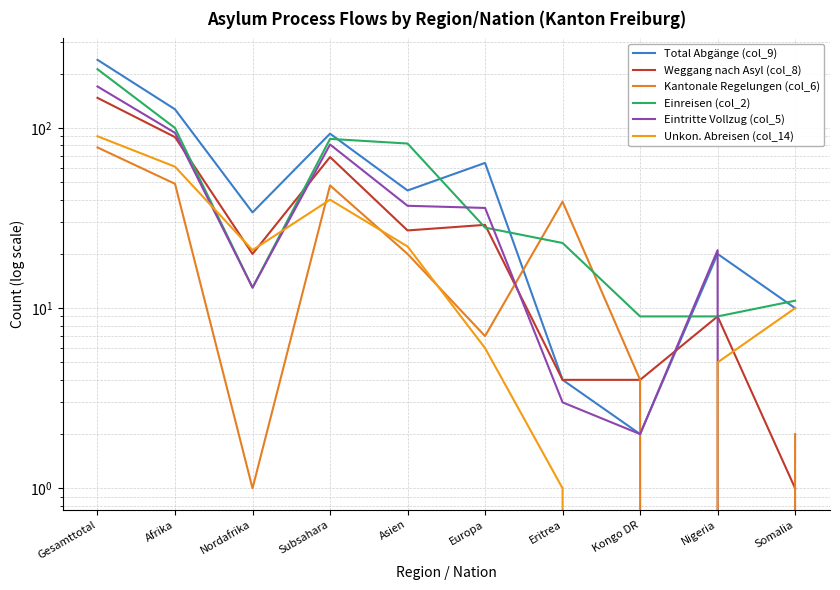

True or false: Eintritte Vollzug (col_5) has more than 0 interior local peaks.

True